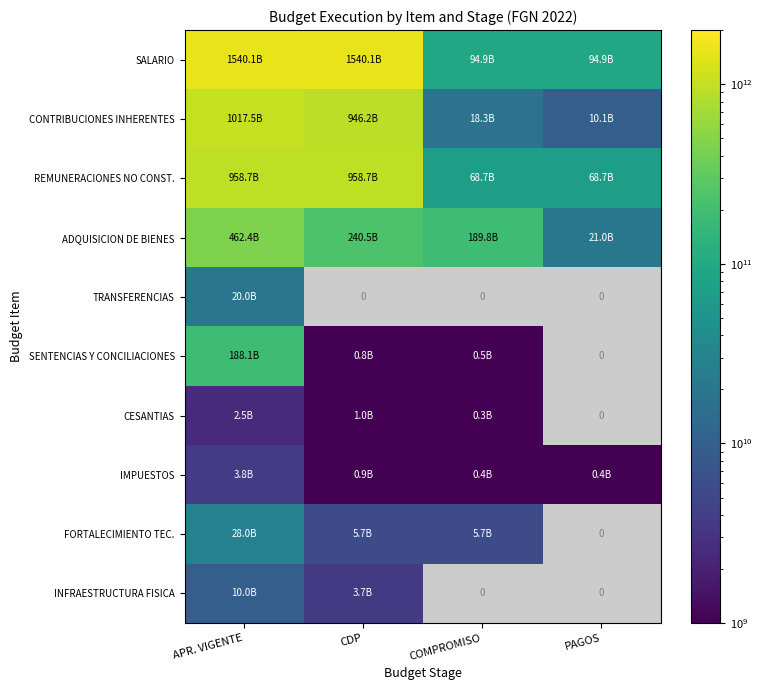

Where does the IMPUESTOS series first go above 861280551?

APR. VIGENTE